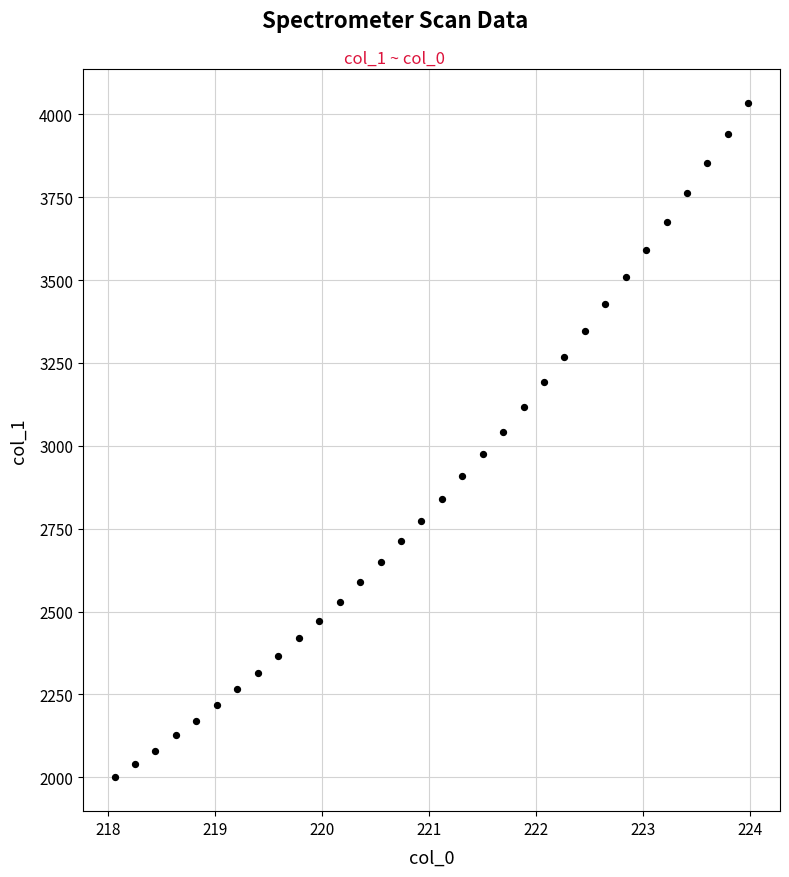

What is the range of Y values (max minus min)?

2035.4